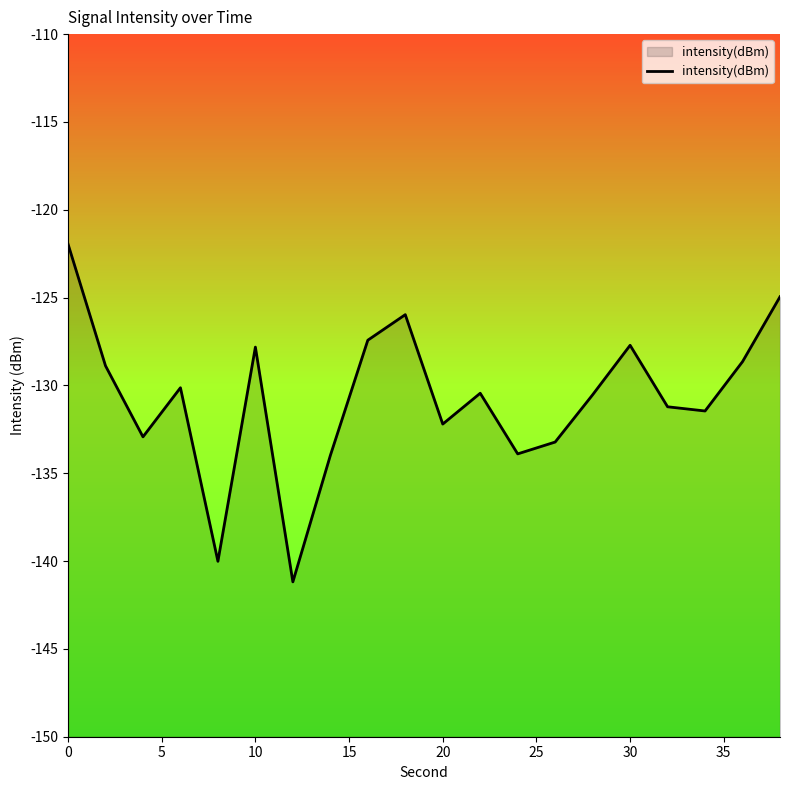

What is the maximum value shown in the chart?

-121.9